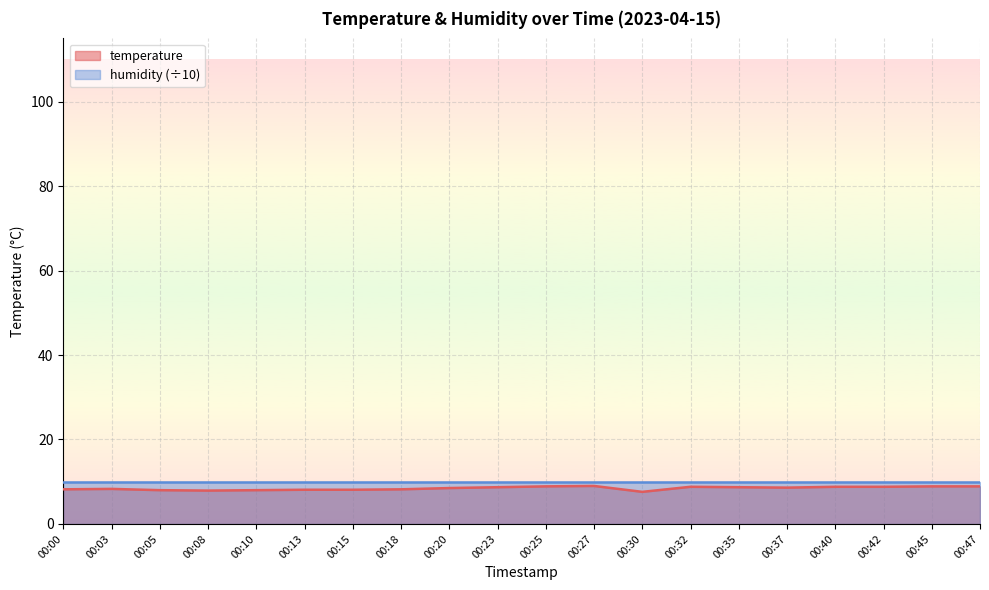

Does the chart display data point markers on the line(s)?

No